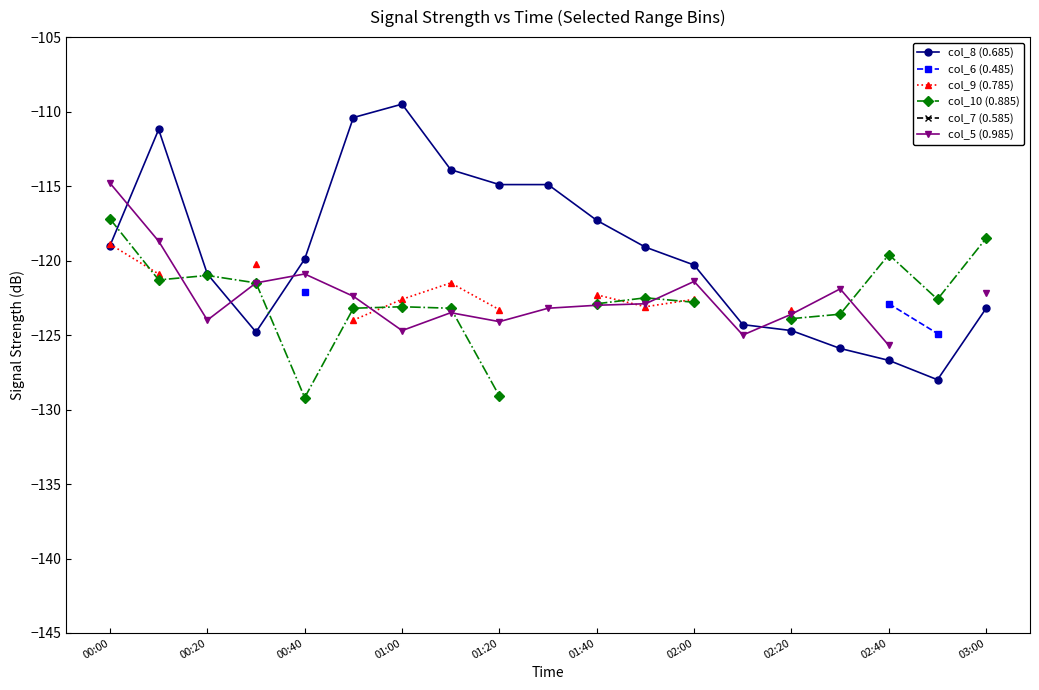

How many data points does each series have?

19